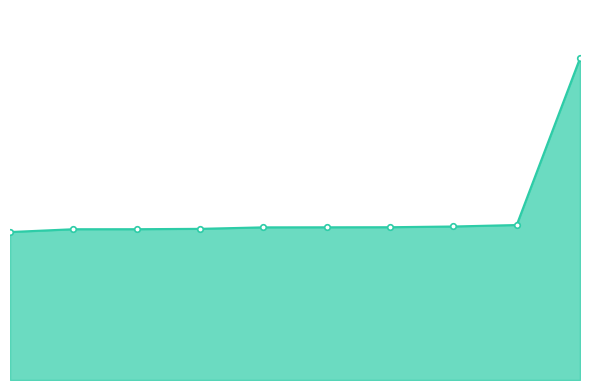

Does the chart display data point markers on the line(s)?

Yes